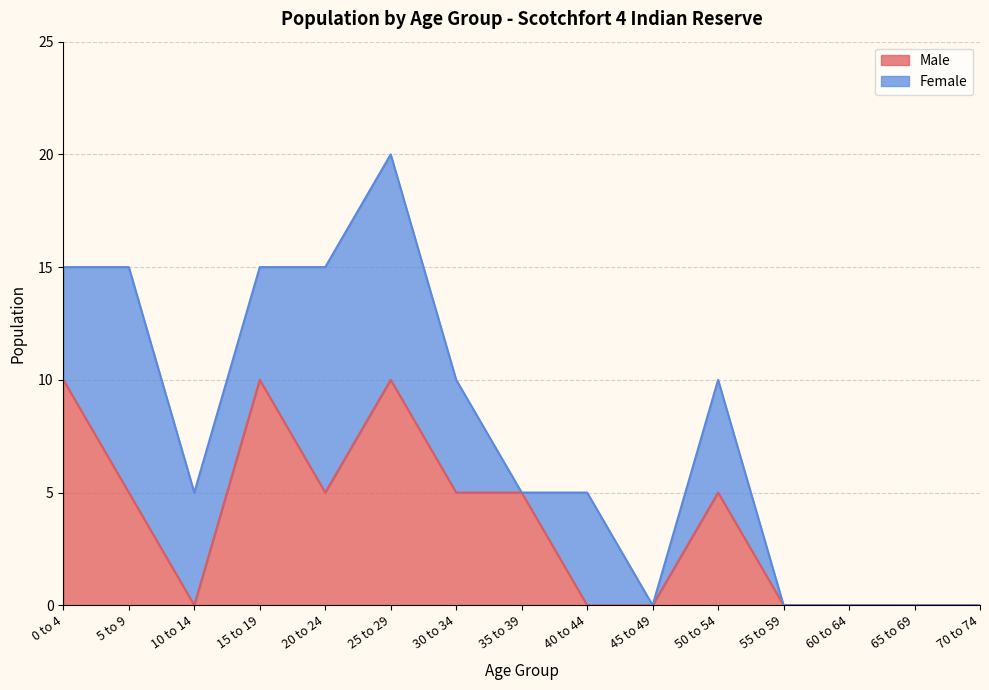

What is the maximum value for Male?

10